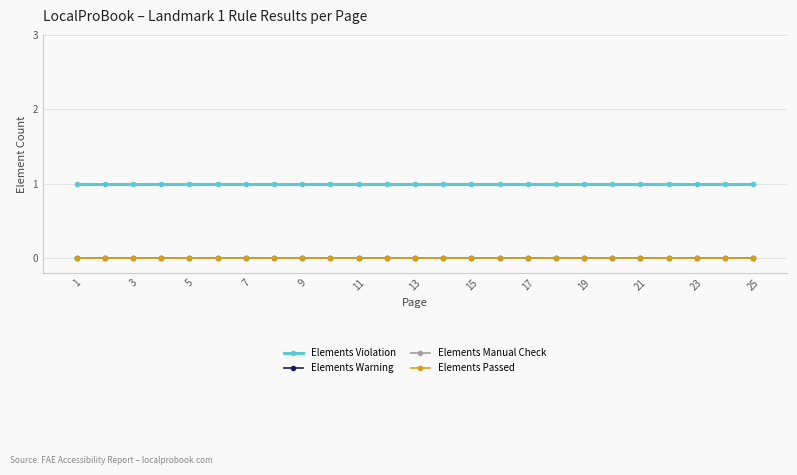

At which category does the chart reach its minimum across all series?

1